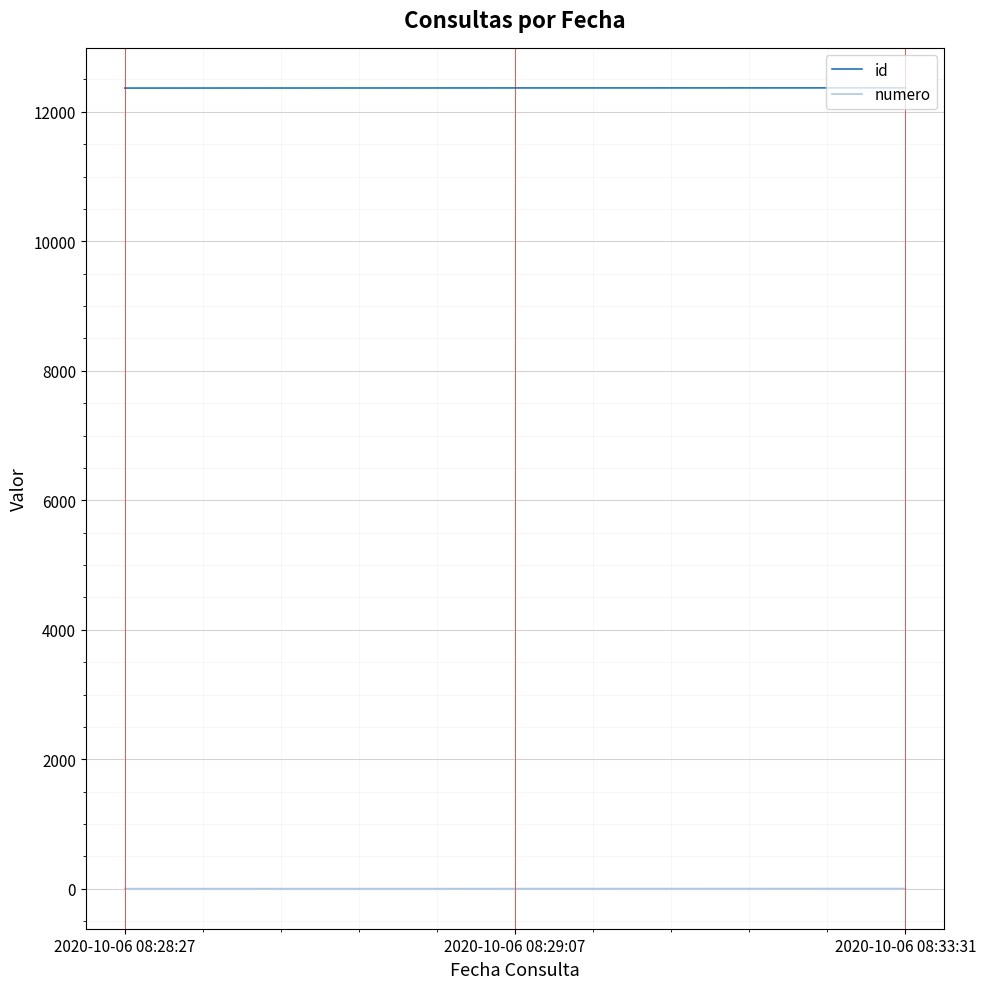

Is the value of numero at 2020-10-06 08:29:07 greater than the value of id at 2020-10-06 08:33:31?

No